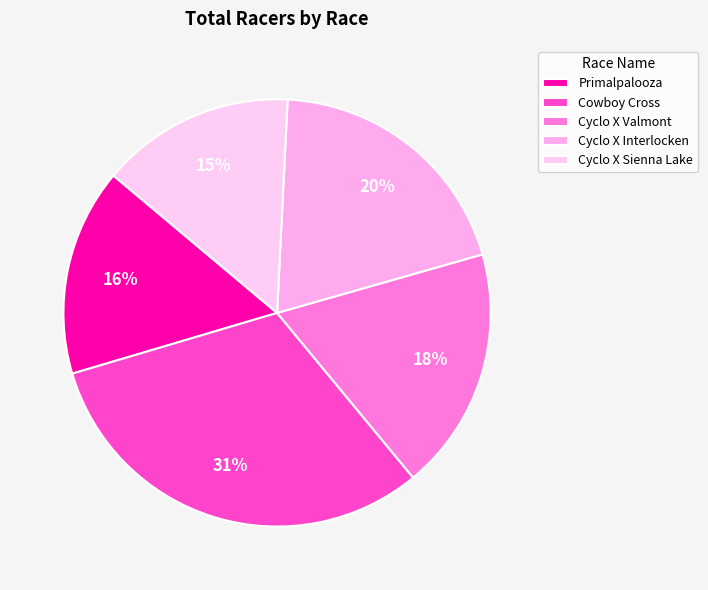

How many segments does this pie chart have?

5